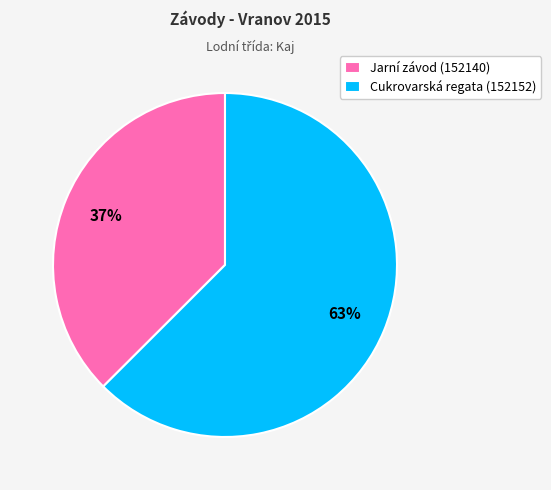

To the nearest percent, what percentage of the pie is Jarní závod (152140)?

37%